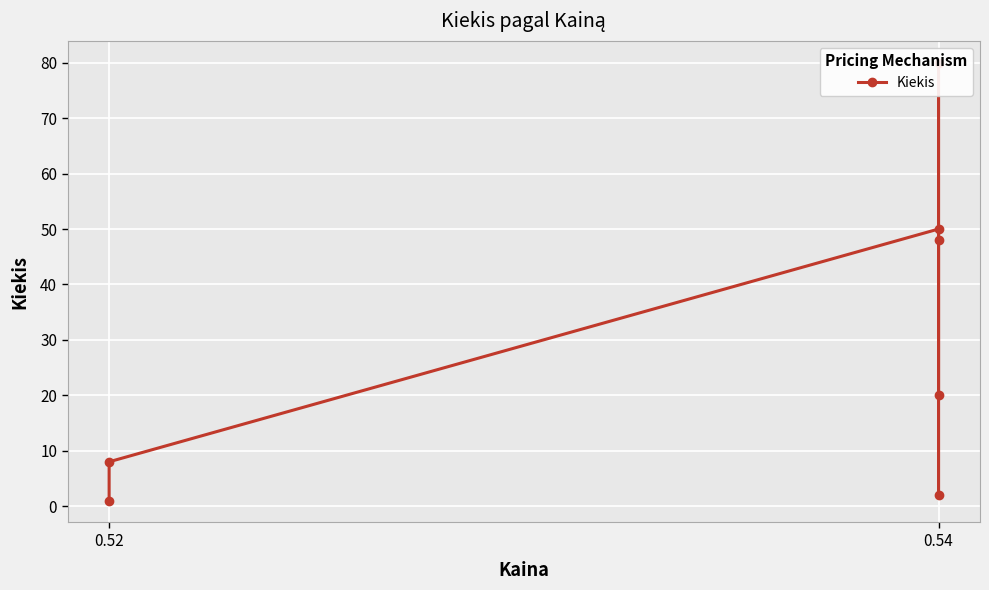

Is it true that the value at 0.52 is 1?

True